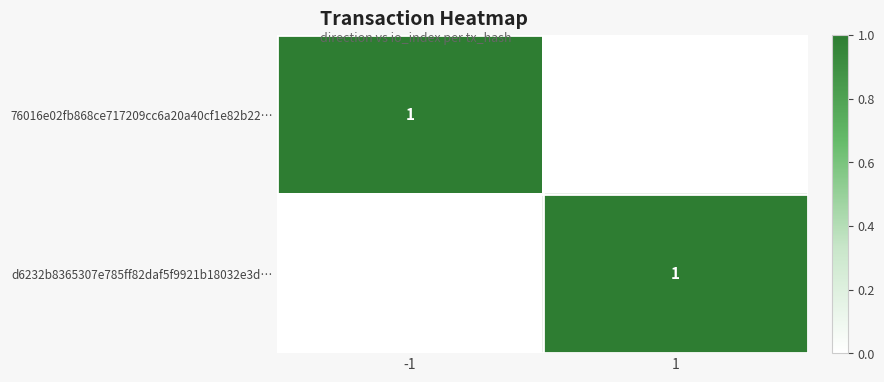

The value of d6232b8365307e785ff82daf5f9921b18032e3d… at 1 is 1. True or false?

True